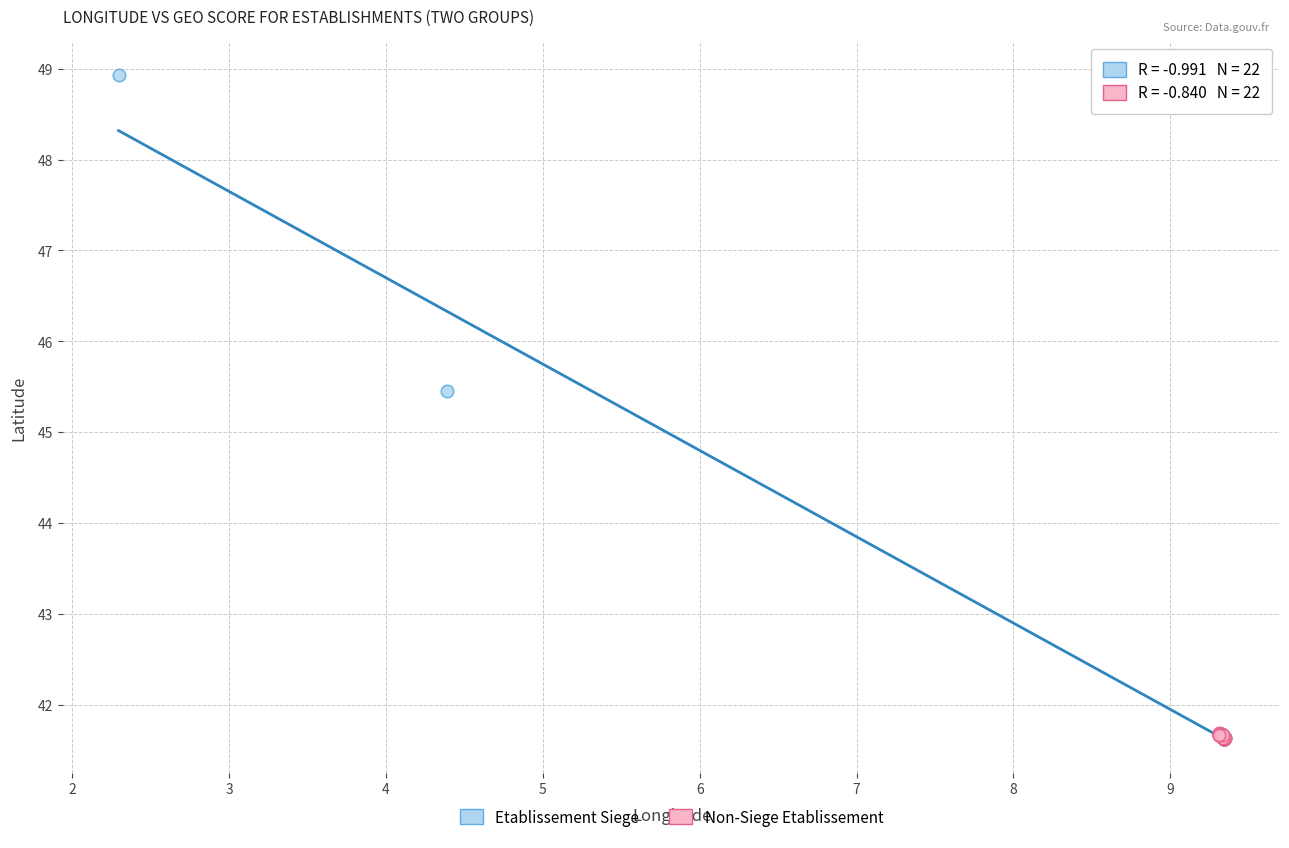

Which series contains the highest Y value?

Etablissement Siege